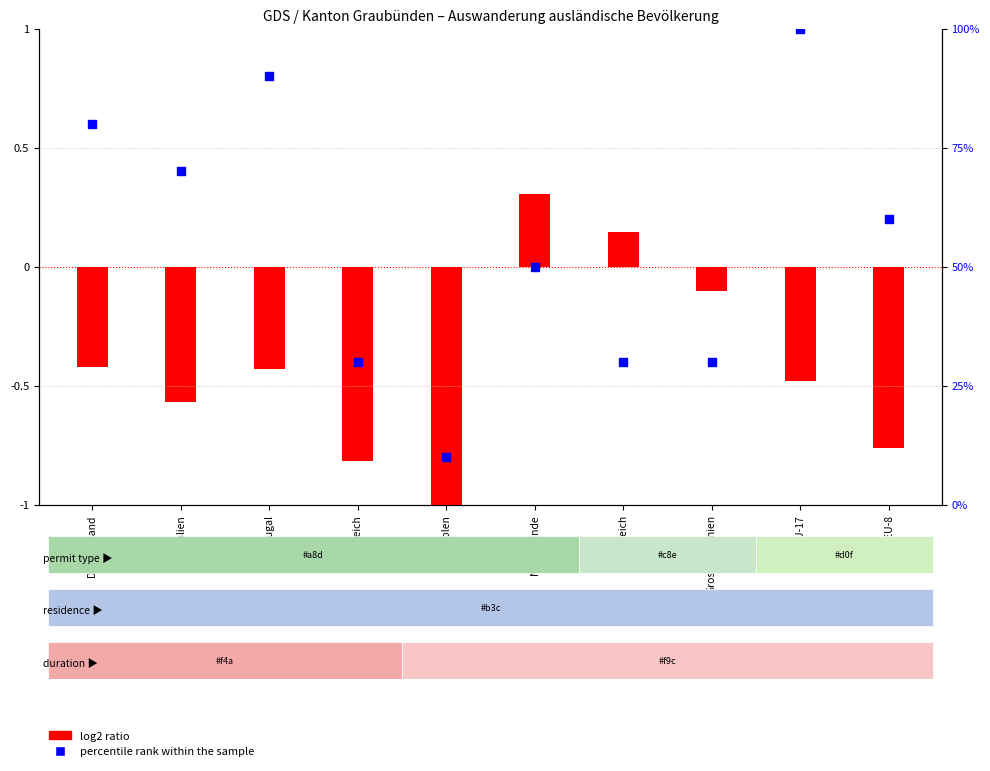

What is the total value across all series at Grossbritannien?

29.9